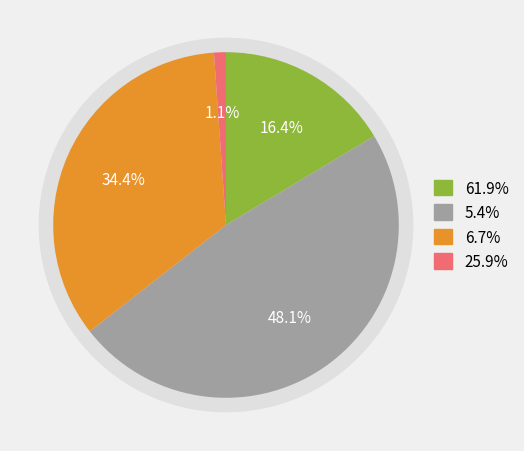

To the nearest percent, what is the difference between the largest and smallest slice percentages?

47%